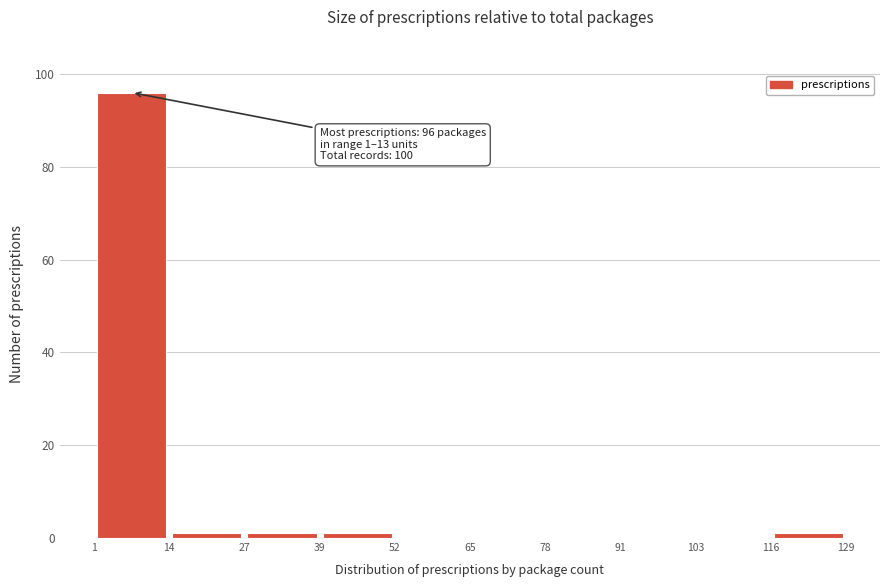

Which range on the x-axis has the tallest bar?

1 to 14